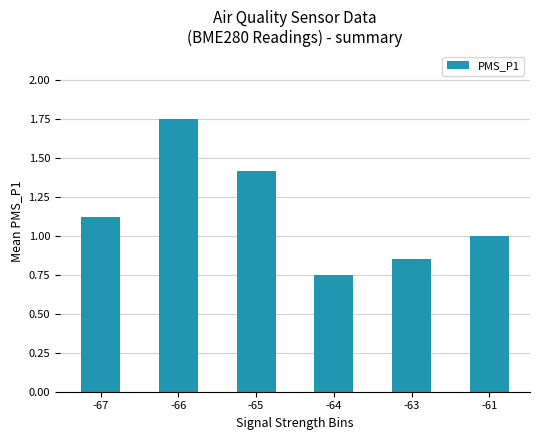

Which has a higher value, -65 or -66?

-66